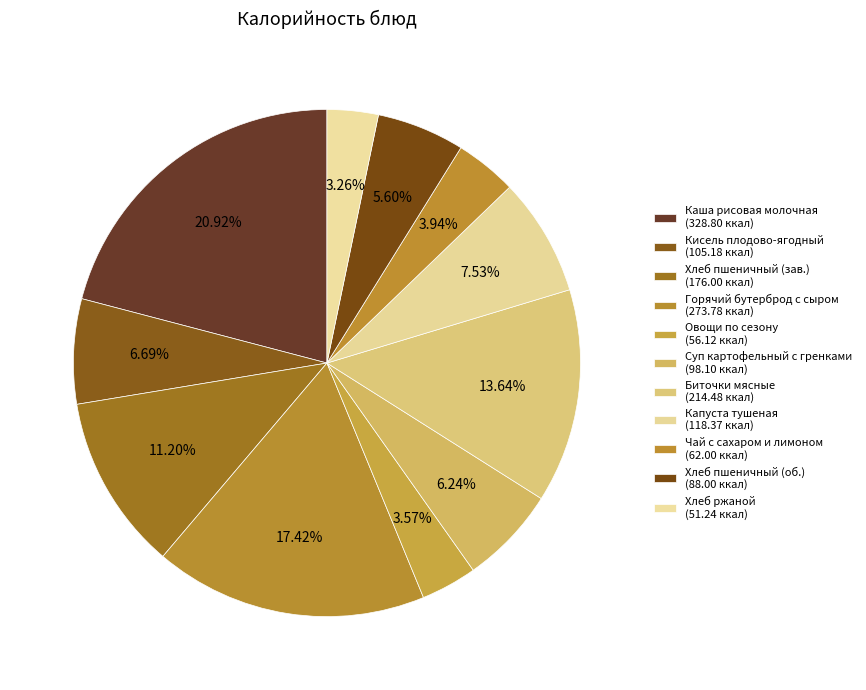

How many slices are in this pie chart?

11